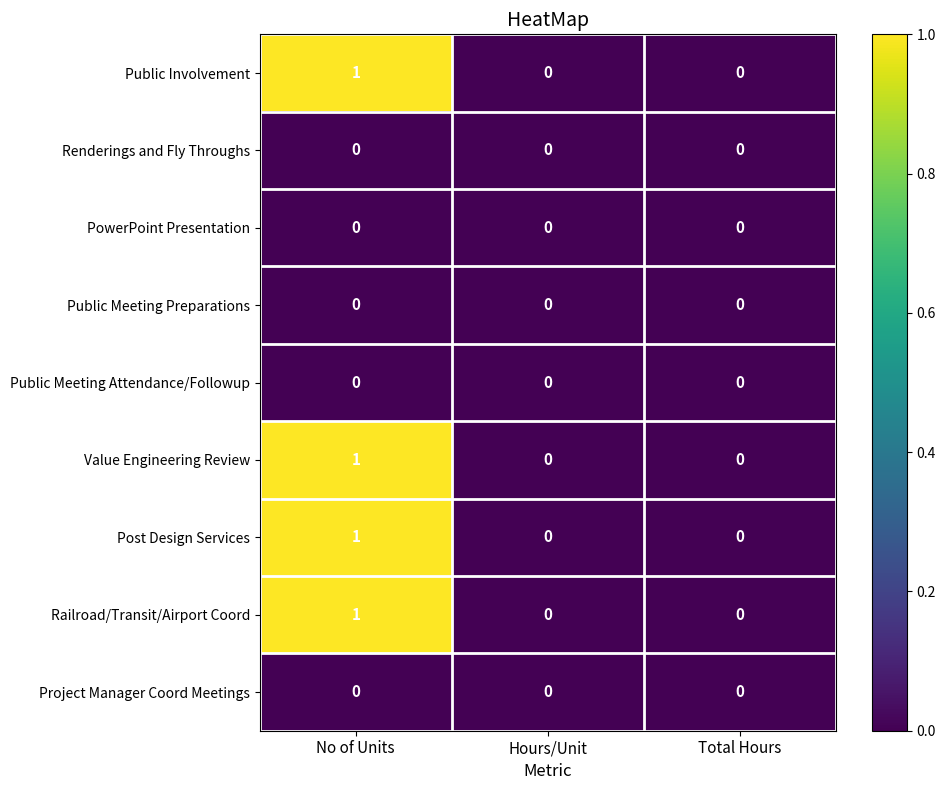

How many positive values does the Value Engineering Review series have?

1